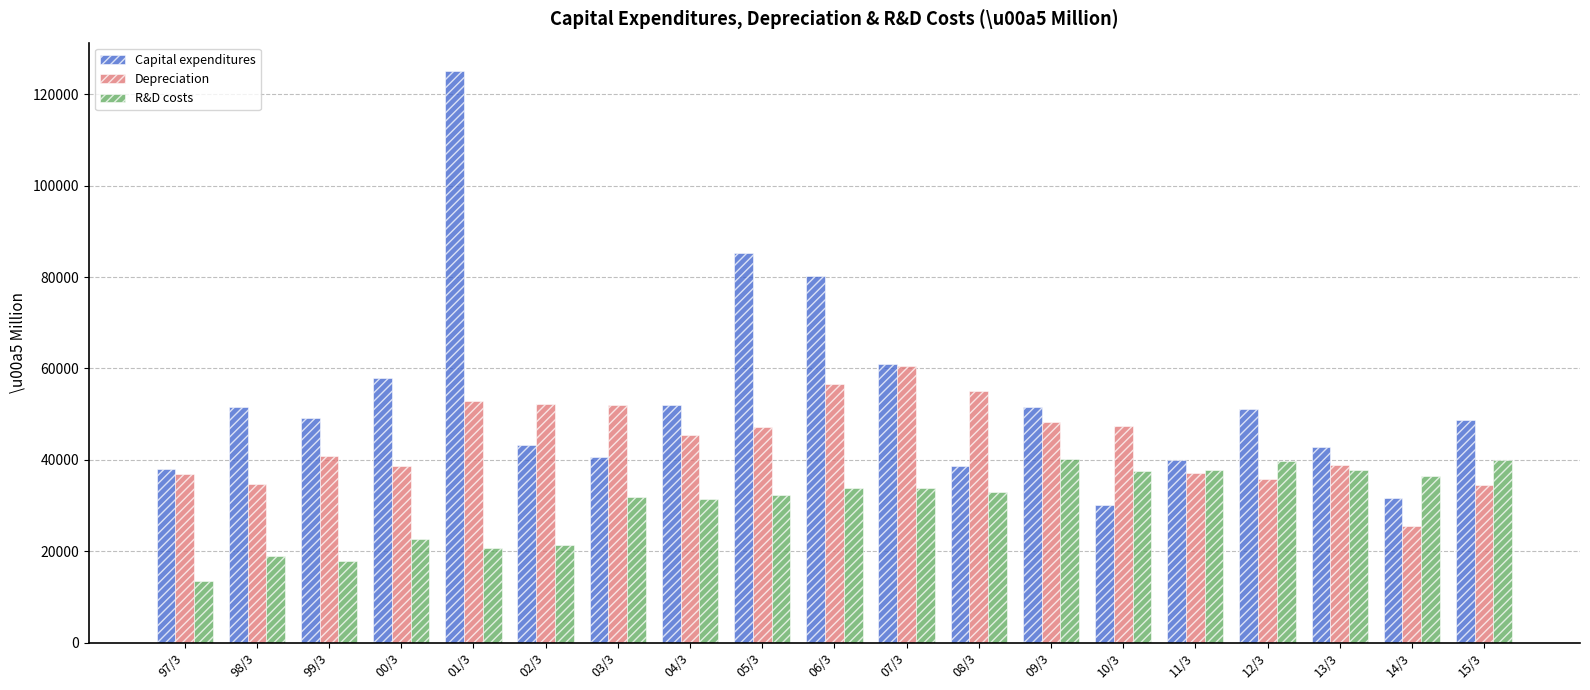

How many data points does each series have?

19